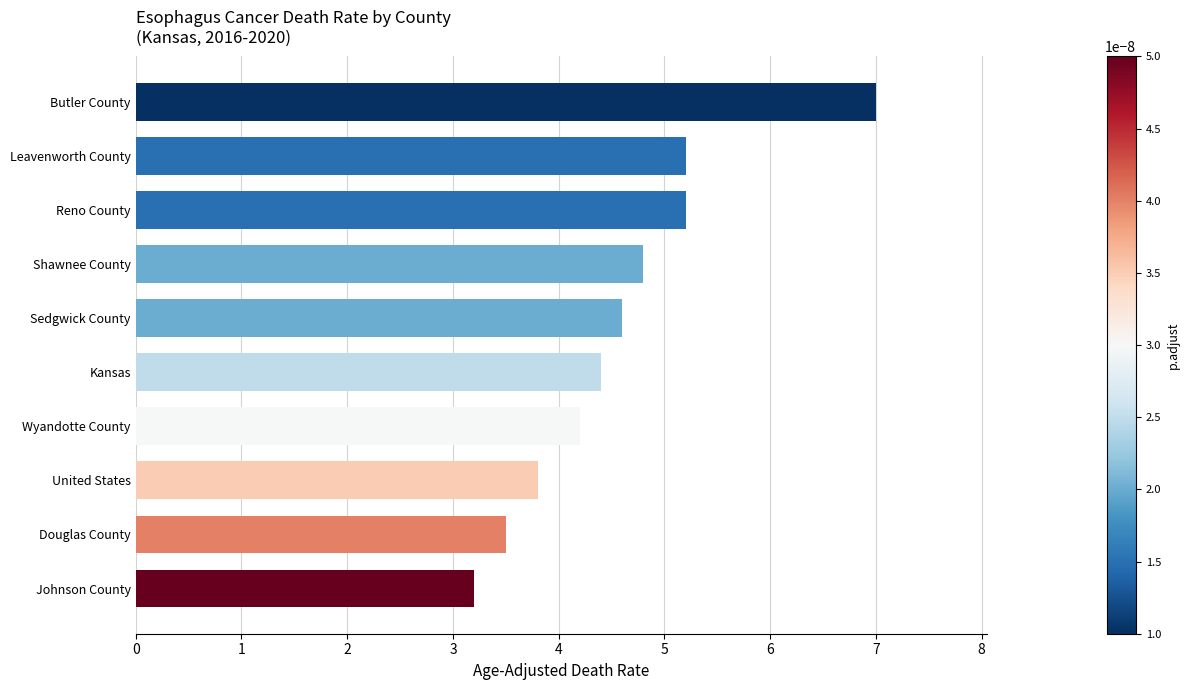

At which category does the chart reach its peak across all series?

Butler County